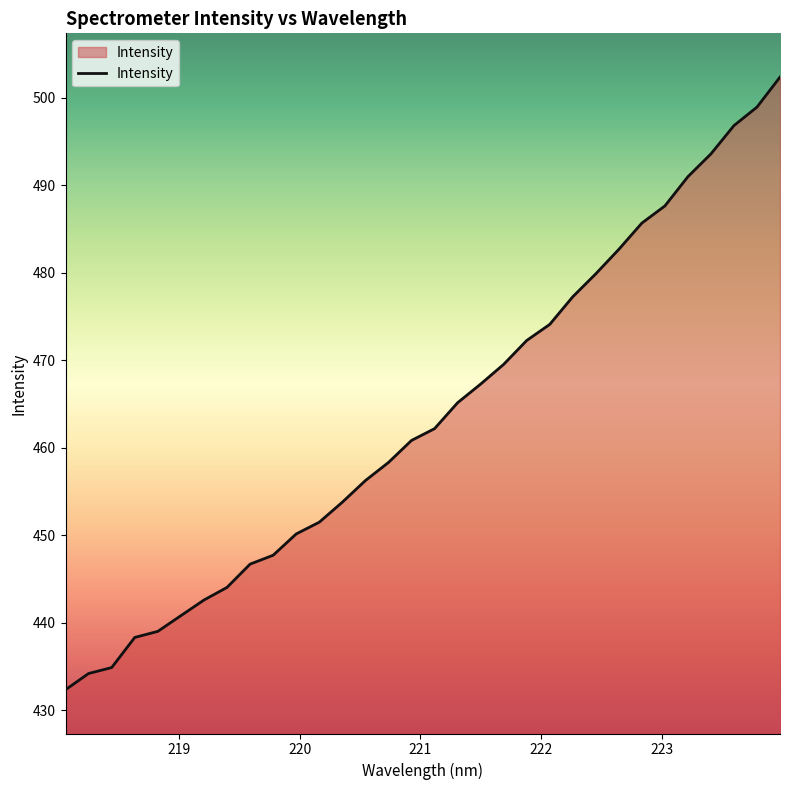

True or false: there are more than 1 points higher than both neighbors.

False